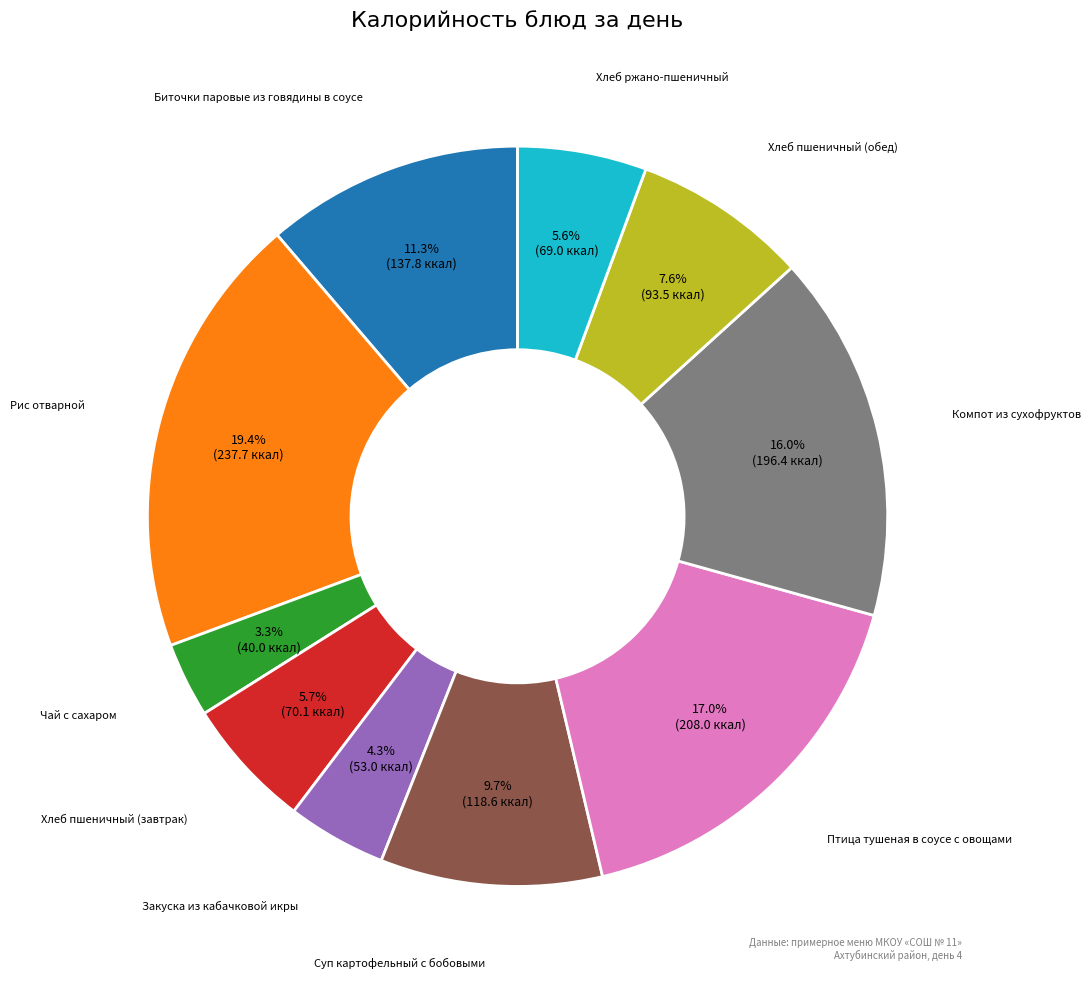

Is there any slice that represents more than half of the pie?

No